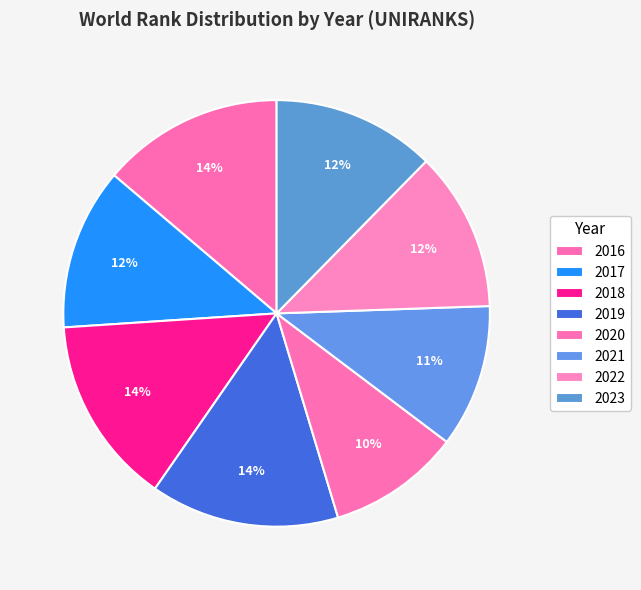

Approximately how many times larger is the value at 2022 compared to 2019?

0.8